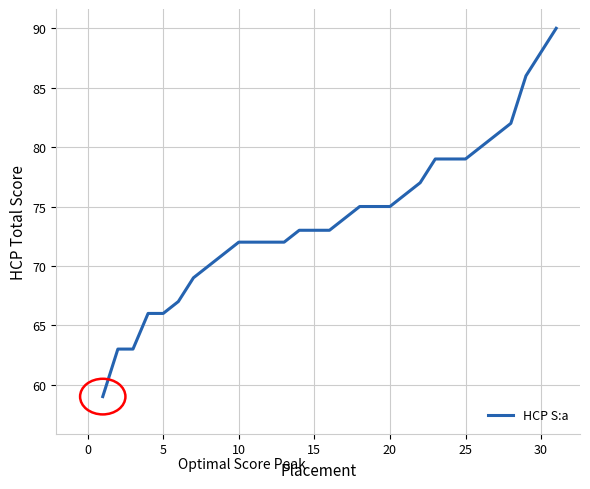

What is the greatest value displayed?

90